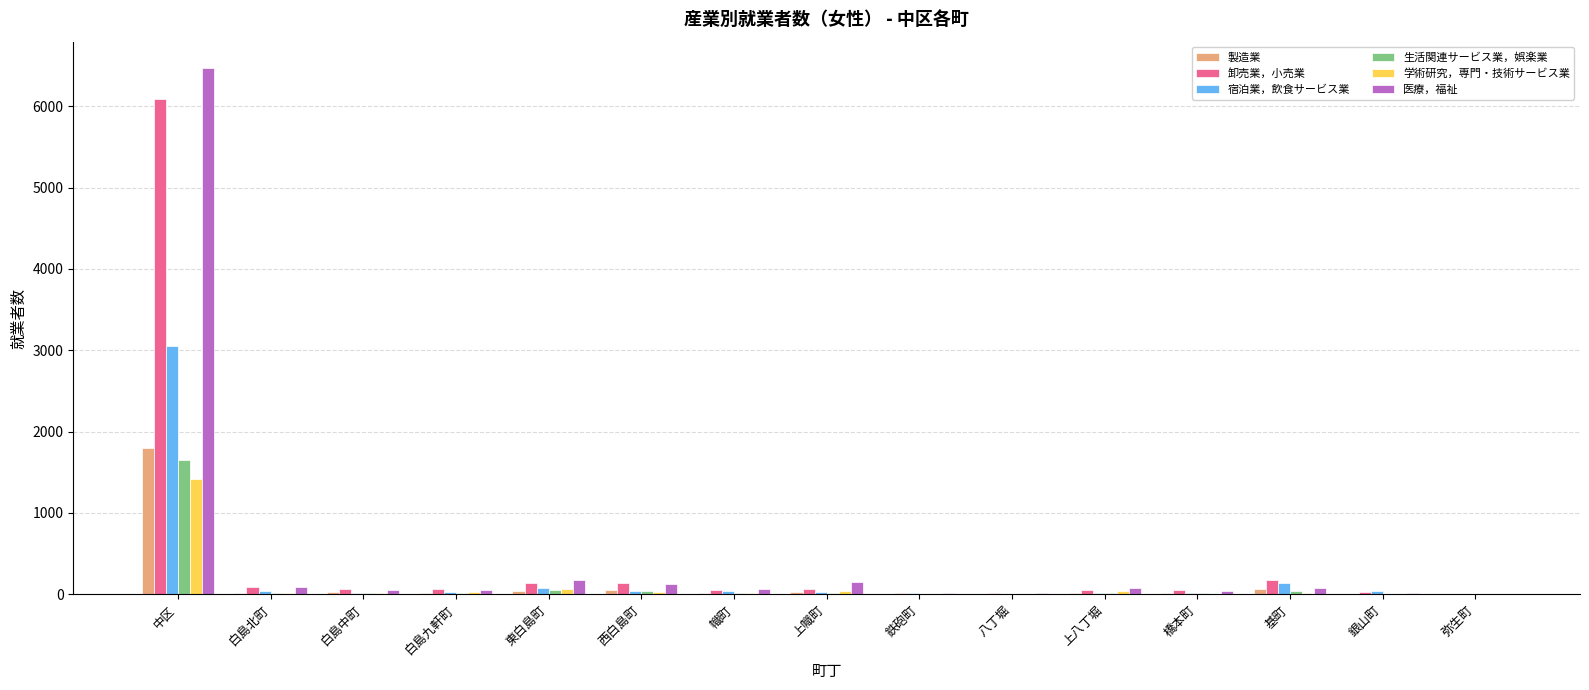

What is the maximum value for 卸売業，小売業?

6086